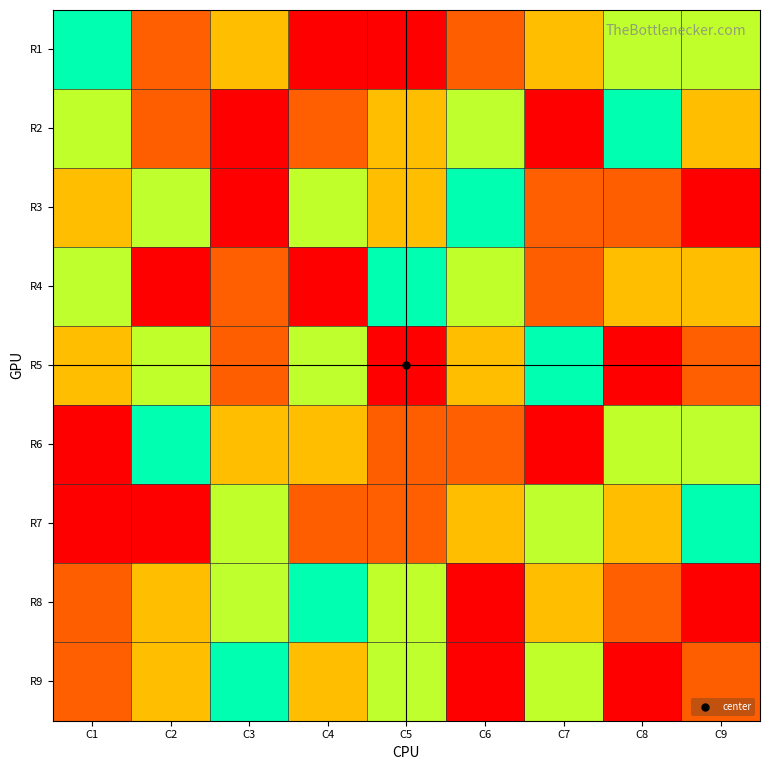

Reading left to right, list all the values displayed in this chart.

R1: C1=5	C2=2	C3=7	C4=9	C5=1	C6=8	C7=3	C8=4	C9=6
R2: C1=6	C2=8	C3=9	C4=2	C5=3	C6=4	C7=1	C8=5	C9=7
R3: C1=3	C2=4	C3=1	C4=6	C5=7	C6=5	C7=2	C8=8	C9=9
R4: C1=4	C2=9	C3=2	C4=1	C5=5	C6=6	C7=8	C8=7	C9=3
R5: C1=7	C2=6	C3=8	C4=4	C5=9	C6=3	C7=5	C8=1	C9=2
R6: C1=1	C2=5	C3=3	C4=7	C5=8	C6=2	C7=9	C8=6	C9=4
R7: C1=9	C2=1	C3=6	C4=8	C5=2	C6=7	C7=4	C8=3	C9=5
R8: C1=8	C2=3	C3=4	C4=5	C5=6	C6=9	C7=7	C8=2	C9=1
R9: C1=2	C2=7	C3=5	C4=3	C5=4	C6=1	C7=6	C8=9	C9=8